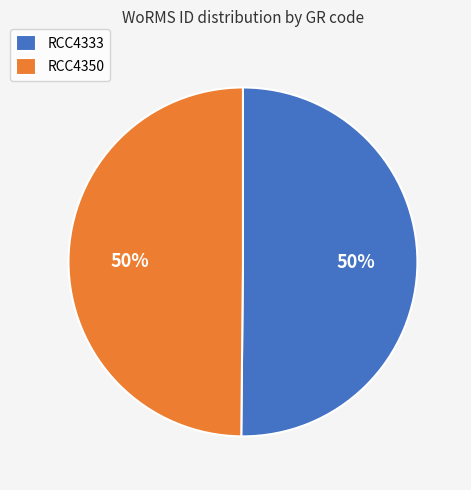

Do RCC4350 and RCC4333 together represent more than half of the pie?

Yes